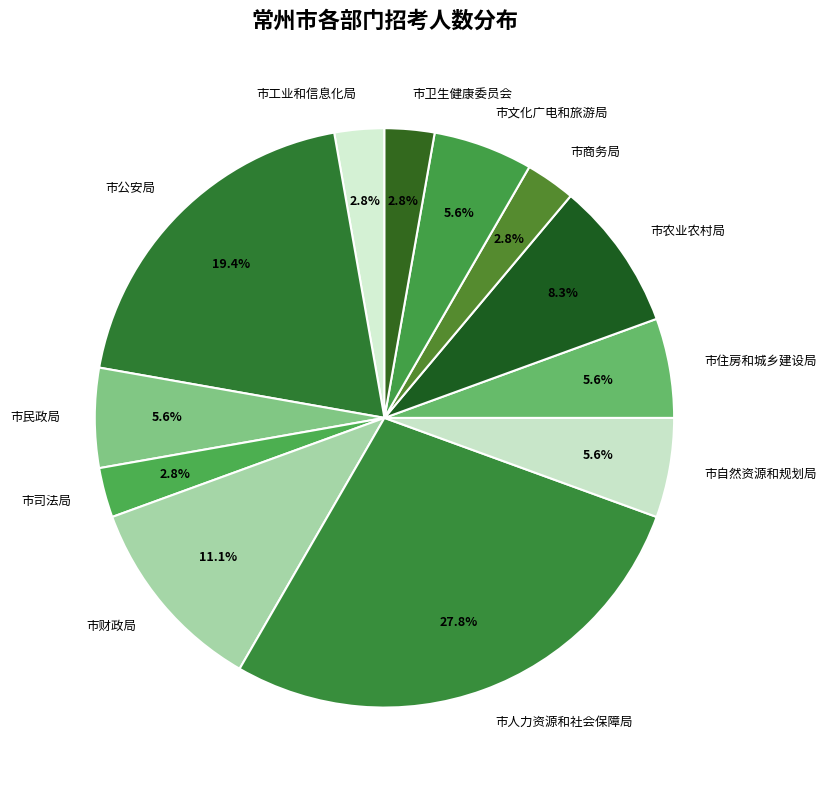

What percentage is the 市自然资源和规划局 slice, to the nearest percent?

6%